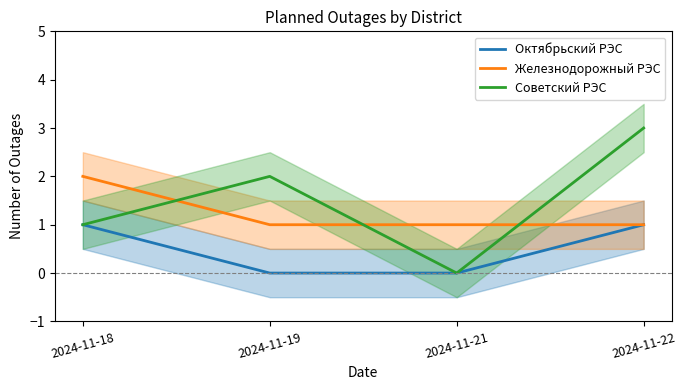

What is the sum of all Советский РЭС values?

6